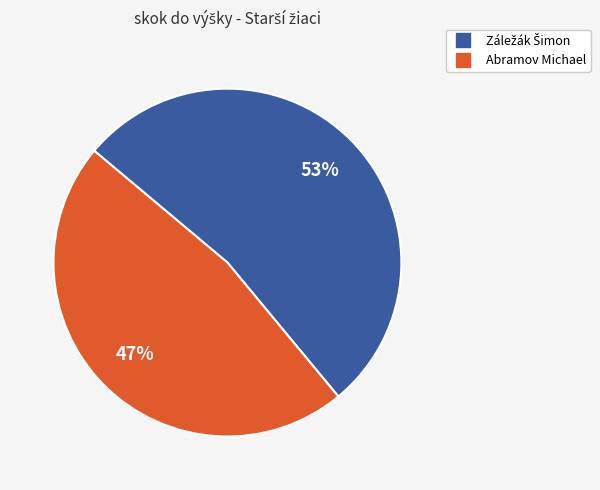

To the nearest percent, what is the average slice percentage?

50%